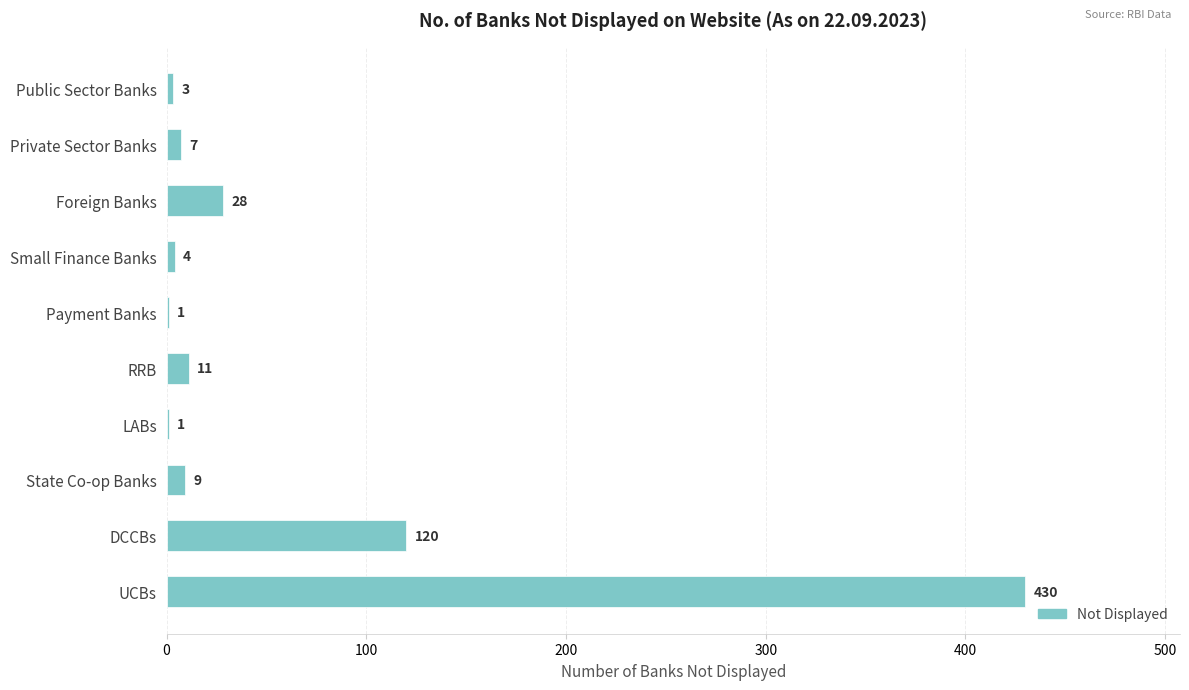

Which has a higher value, Small Finance Banks or UCBs?

UCBs